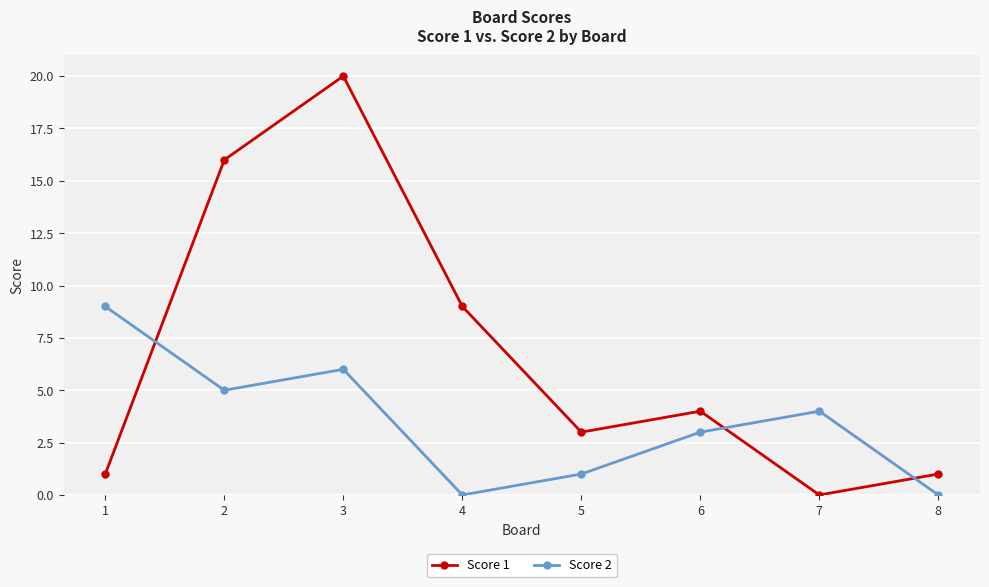

What are all the series names shown in the legend?

Score 1, Score 2